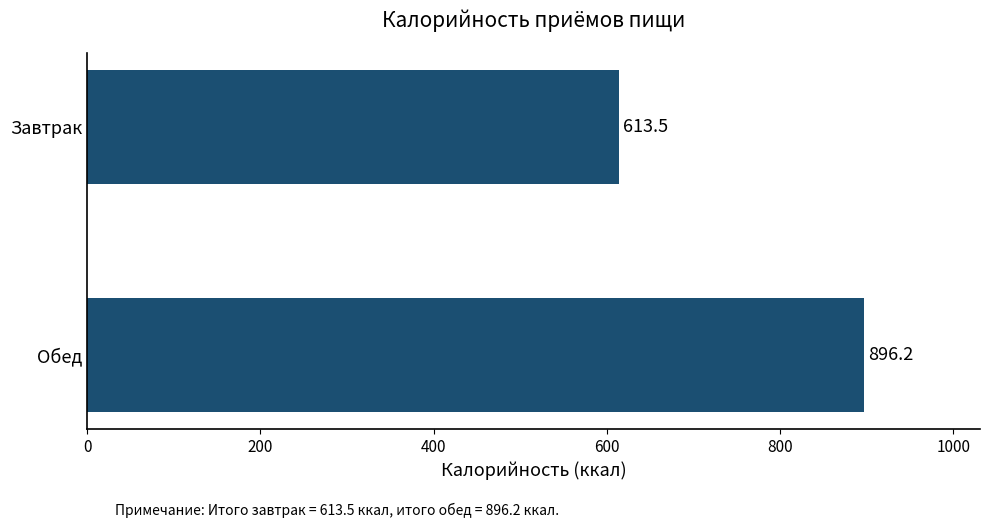

Reading top to bottom, transcribe all the data shown in this chart.

Завтрак=613.5	Обед=896.2